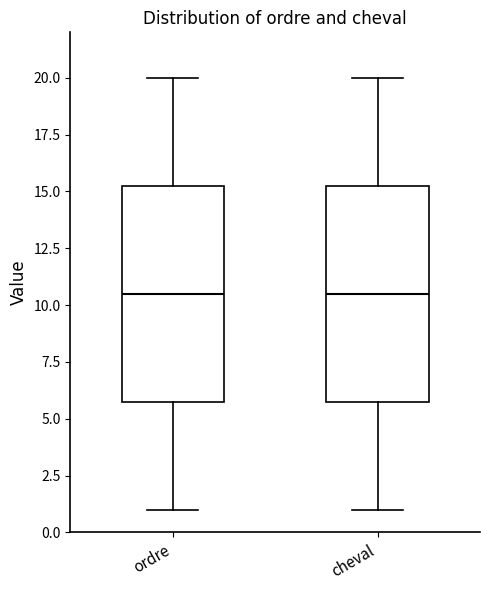

Reading left to right, transcribe this box plot: for each box, give where its median line is, the range the box spans, and where its two whiskers end, as read against the y-axis. The values are not printed on the chart, so give them approximately, as read against the axis.

ordre: median 10.5, box 6.0 to 15.5, whiskers 1.0 to 20.0
cheval: median 10.5, box 6.0 to 15.5, whiskers 1.0 to 20.0